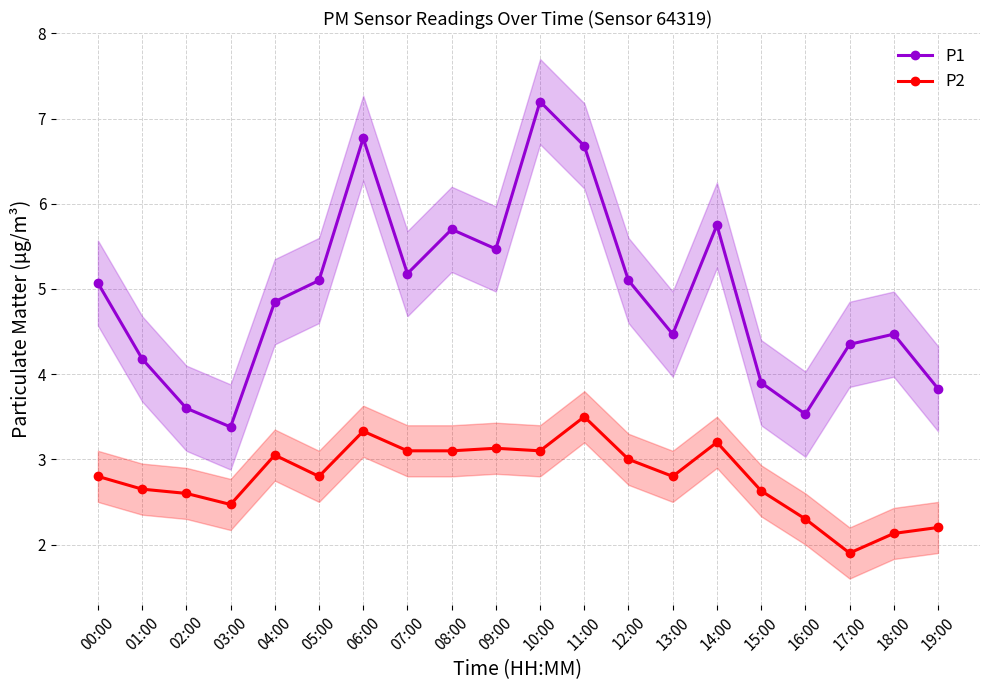

The value of P2 at 11:00 is 3.5. True or false?

True